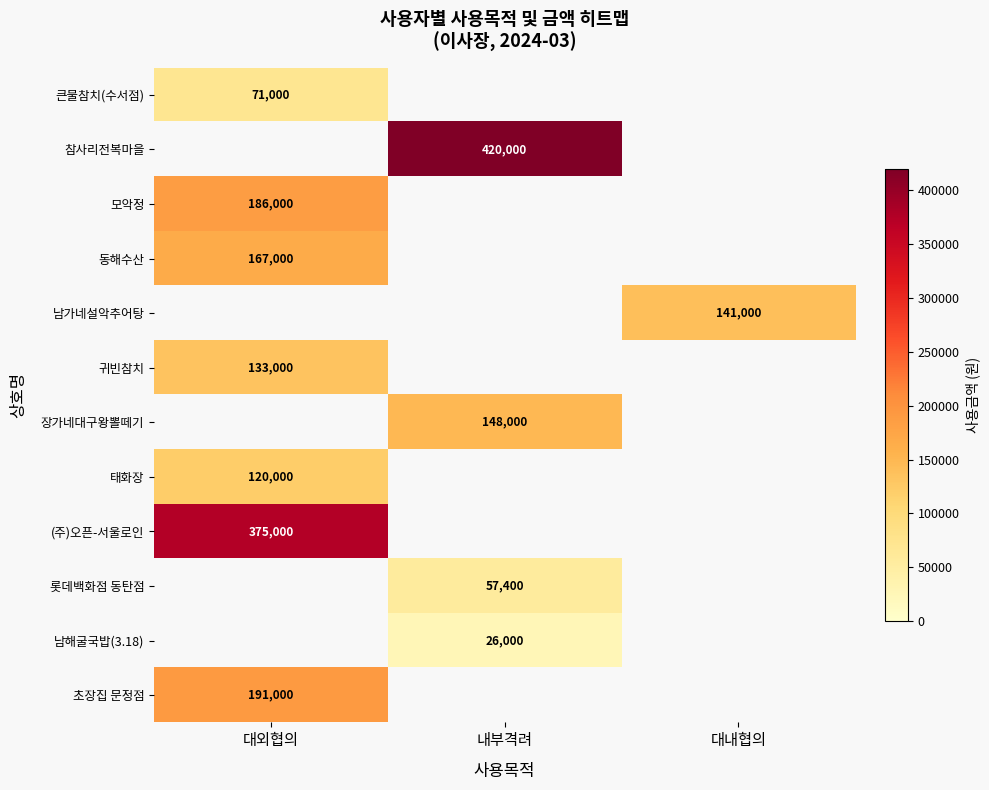

Is it true that 남가네설악추어탕 equals 201759 at 대내협의?

False